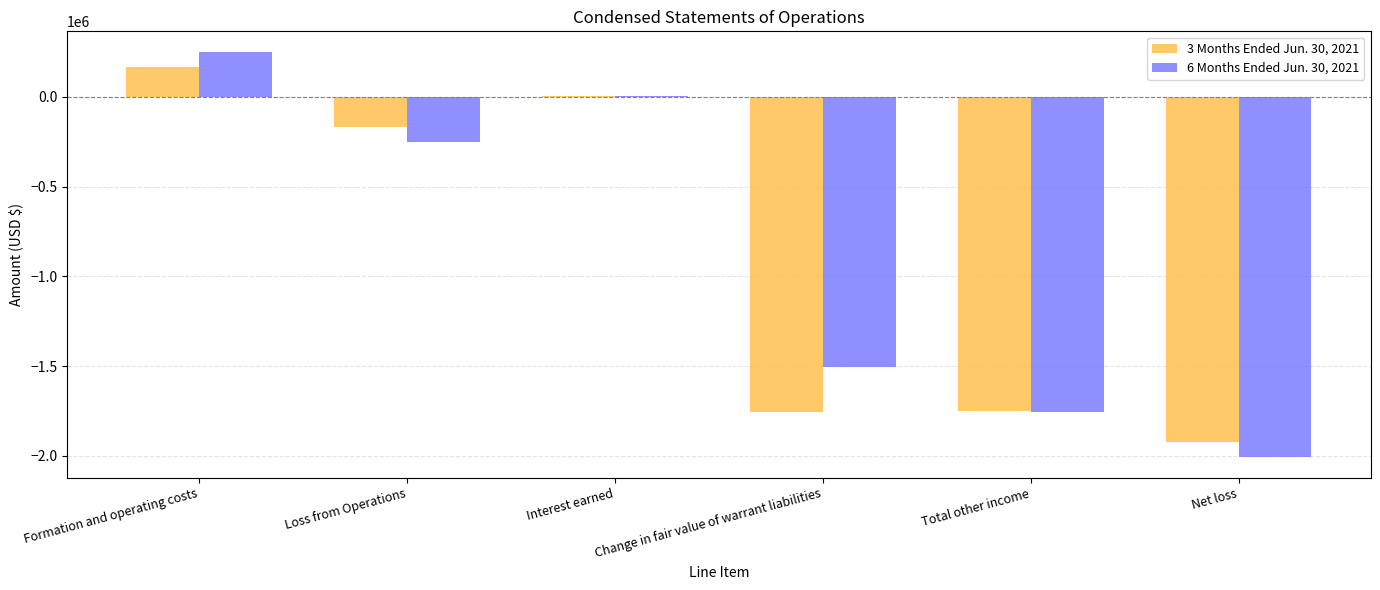

Are the bars horizontal?

No